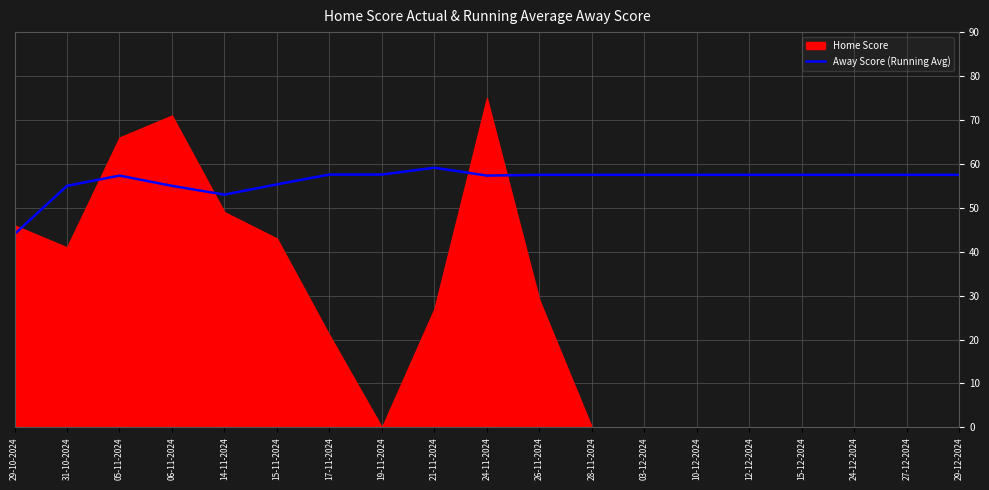

Reading left to right, transcribe all the data shown in this chart.

29-10-2024=44.0	31-10-2024=55.0	05-11-2024=57.3	06-11-2024=55.0	14-11-2024=53.0	15-11-2024=55.3	17-11-2024=57.6	19-11-2024=57.6	21-11-2024=59.1	24-11-2024=57.3	26-11-2024=57.5	28-11-2024=57.5	03-12-2024=57.5	10-12-2024=57.5	12-12-2024=57.5	15-12-2024=57.5	24-12-2024=57.5	27-12-2024=57.5	29-12-2024=57.5